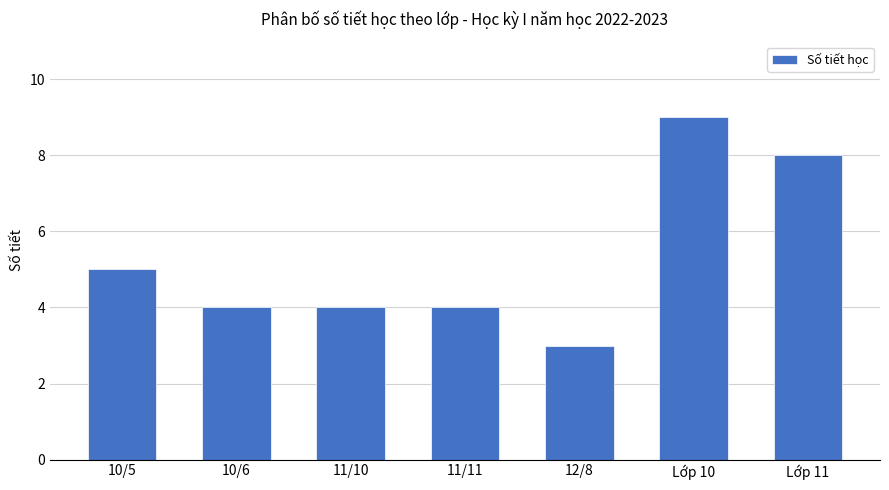

What is the label of the 3rd bar from the left?

11/10